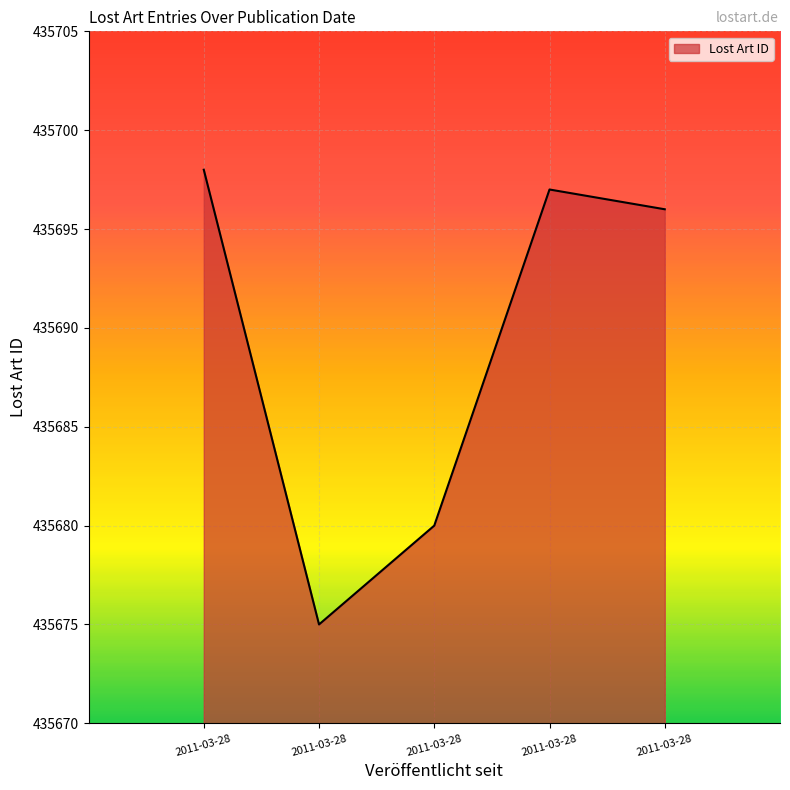

Where is the first local maximum?

2011-03-28